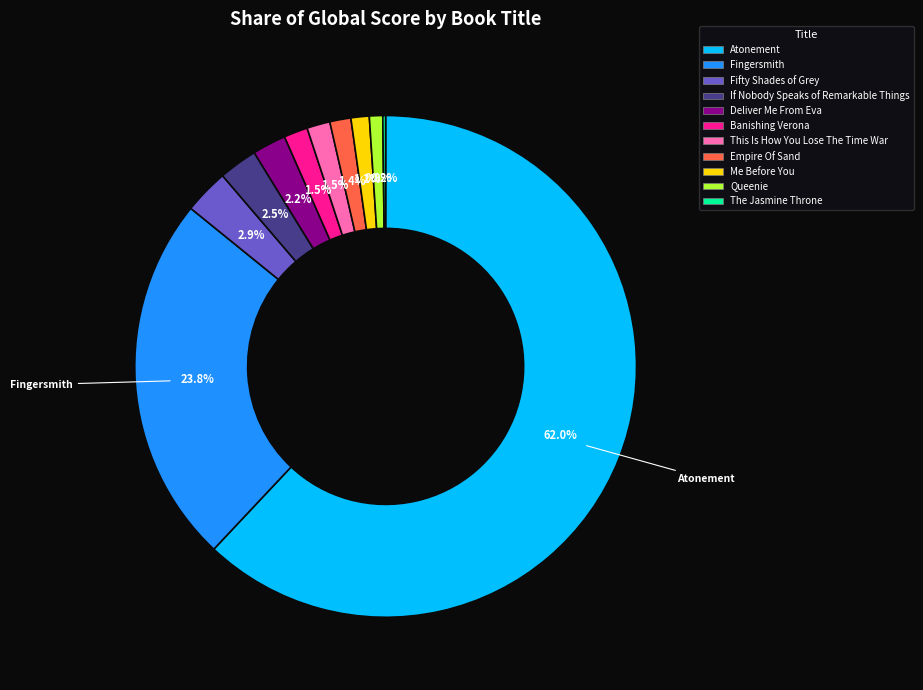

To the nearest percent, what portion does Empire Of Sand represent?

1%